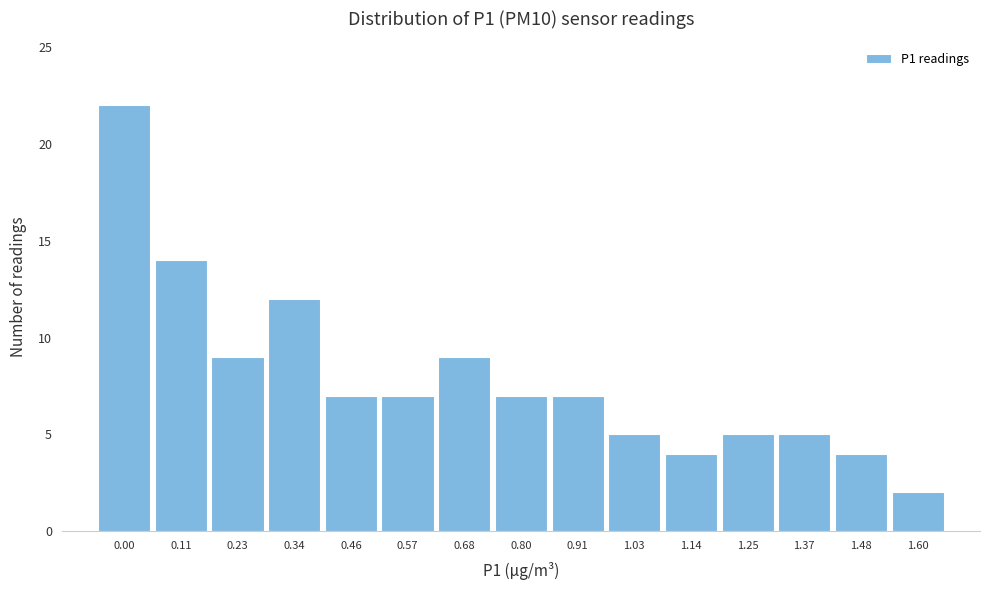

Reading left to right, transcribe all the data shown in this chart.

0.00=22	0.11=14	0.23=9	0.34=12	0.46=7	0.57=7	0.68=9	0.80=7	0.91=7	1.03=5	1.14=4	1.25=5	1.37=5	1.48=4	1.60=2